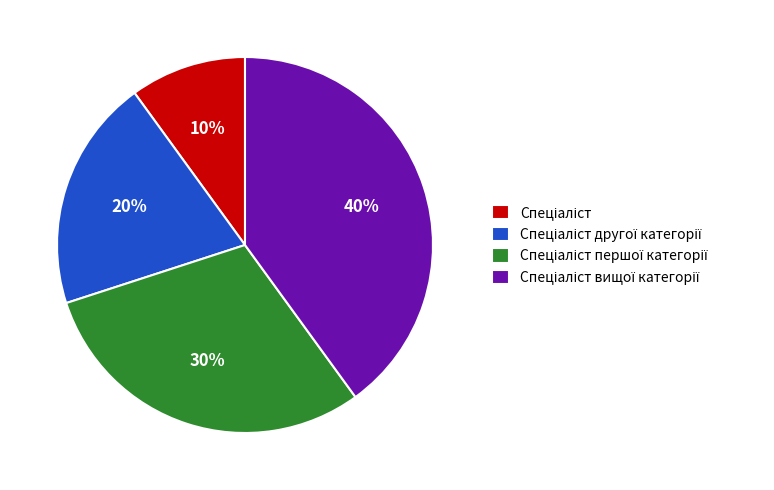

To the nearest percent, what is the difference between the largest and smallest slice percentages?

30%